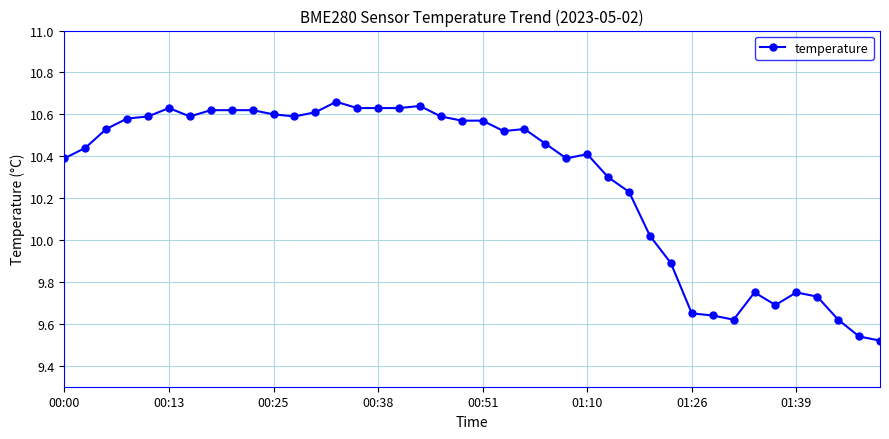

What is the value of the 27th point from the left?

10.3